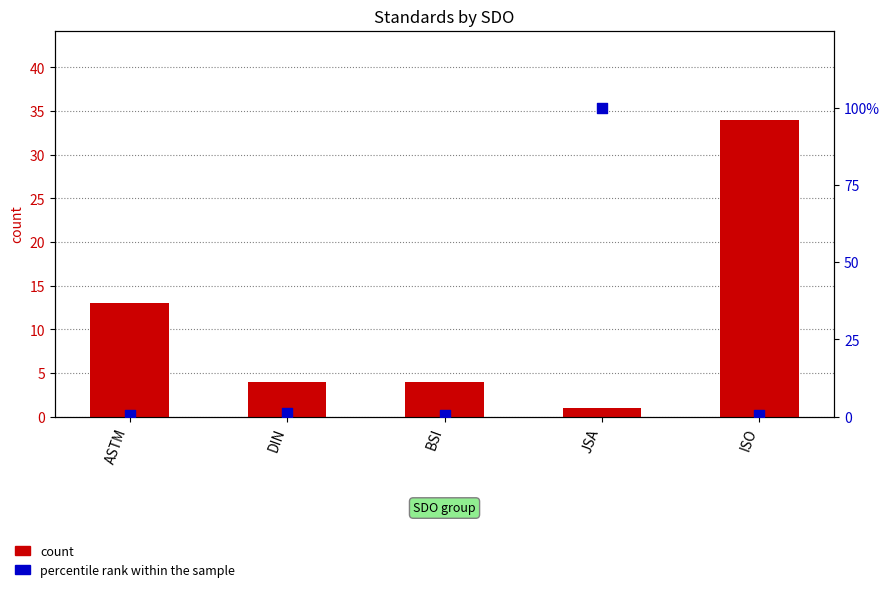

Is the value of percentile rank within the sample at JSA greater than the value of count at ASTM?

Yes